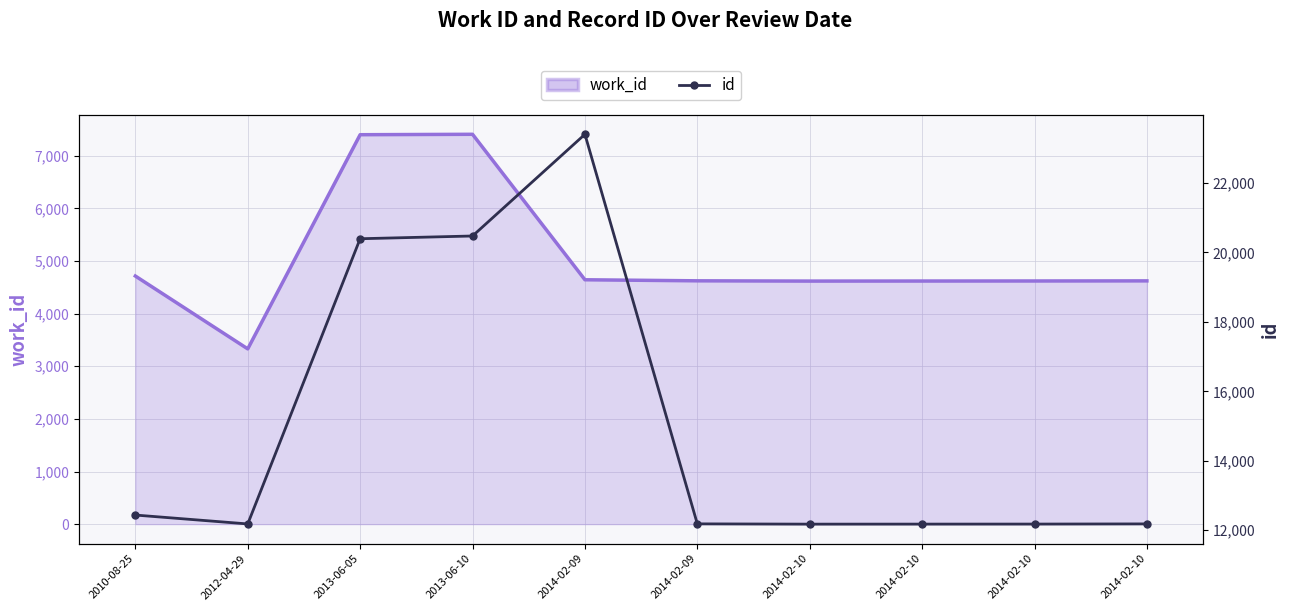

In id, how many points are lower than both neighbors (excluding endpoints)?

2